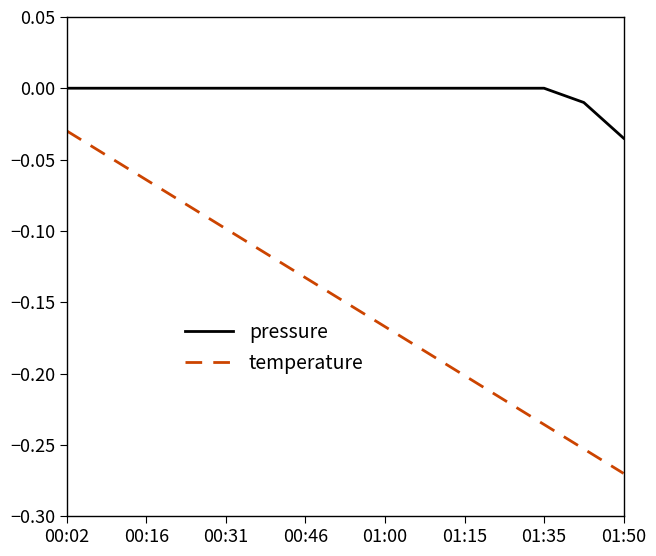

List the series in order of their overall mean, lowest first.

temperature, pressure